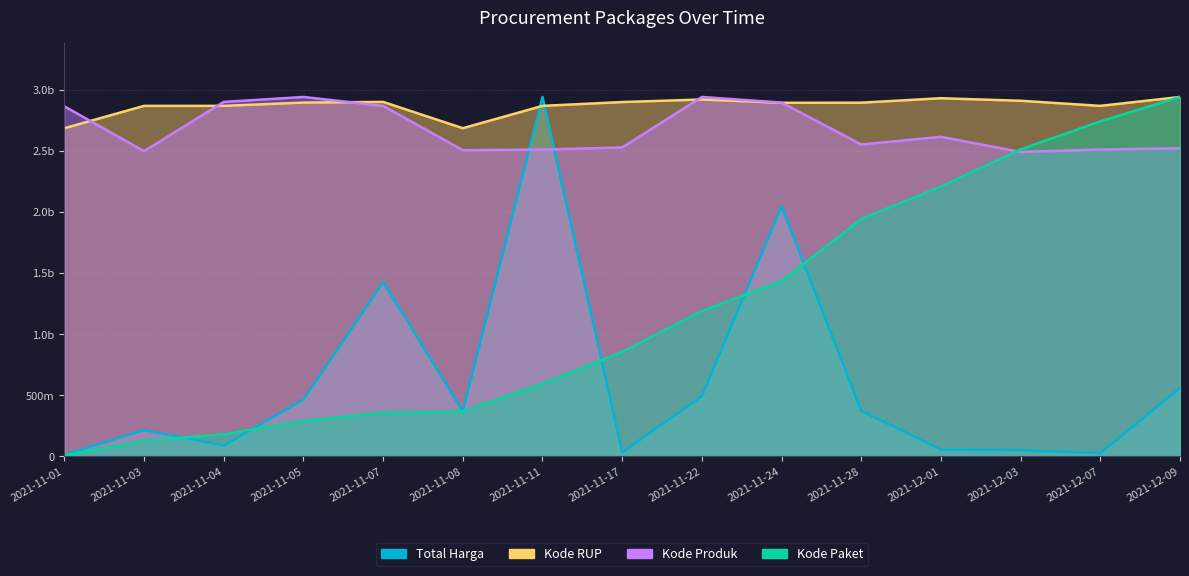

What is the difference between the Kode Paket values at 2021-11-28 and 2021-11-05?

1650901998.7